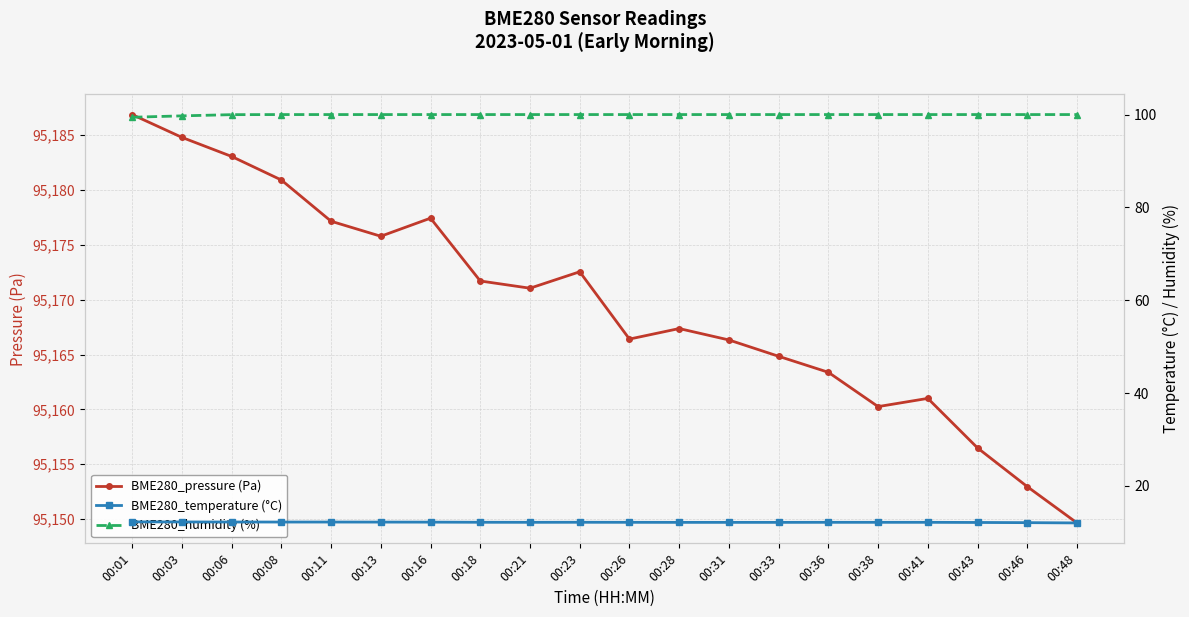

What is the maximum value for BME280_humidity (%)?

100.0